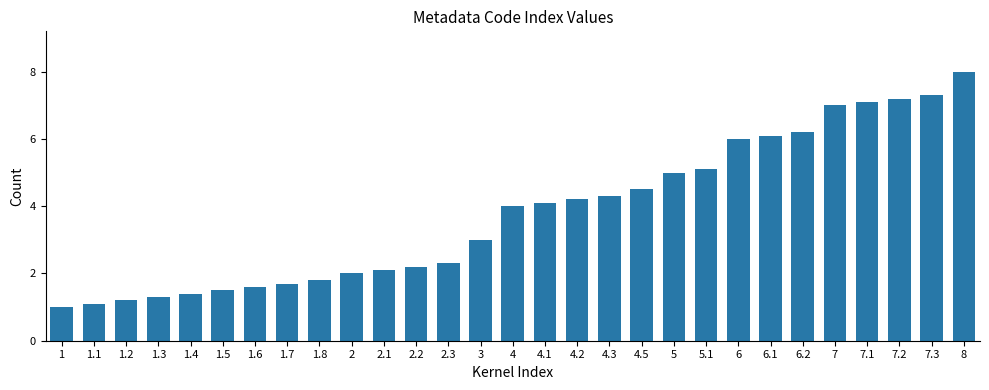

What is the approximate value at 2.3?

2.3